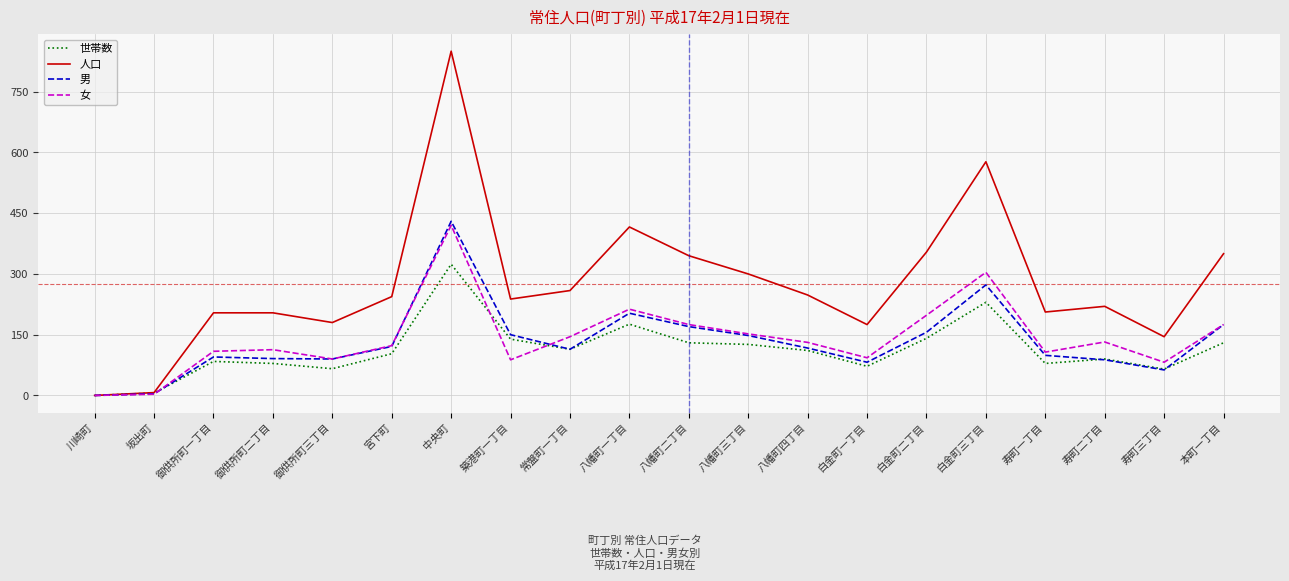

Which category has the highest value in the 世帯数 series?

中央町